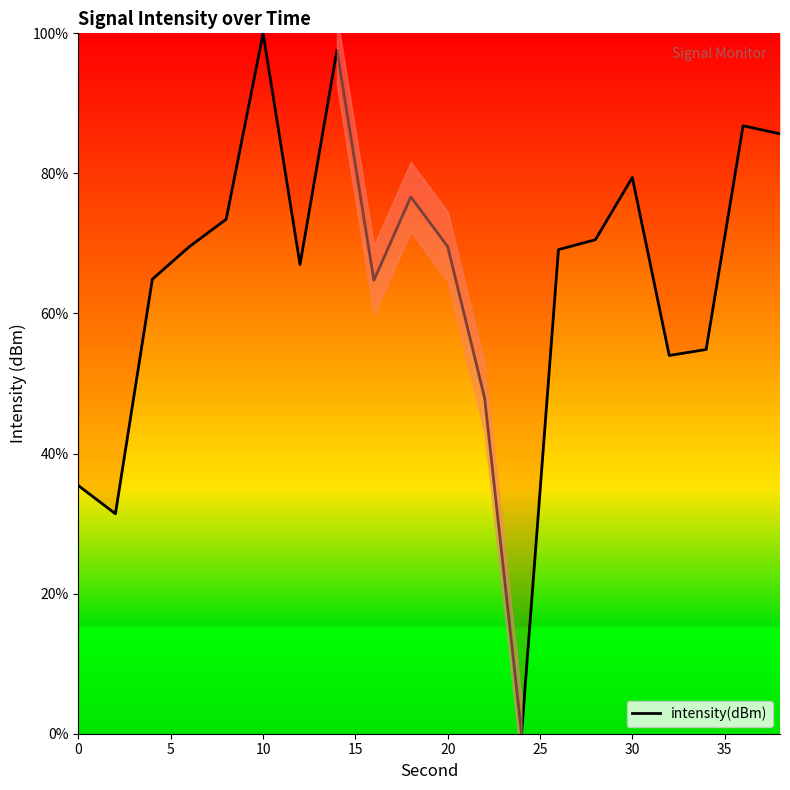

True or false: intensity(dBm) has a value of 139.5 at 10.

False